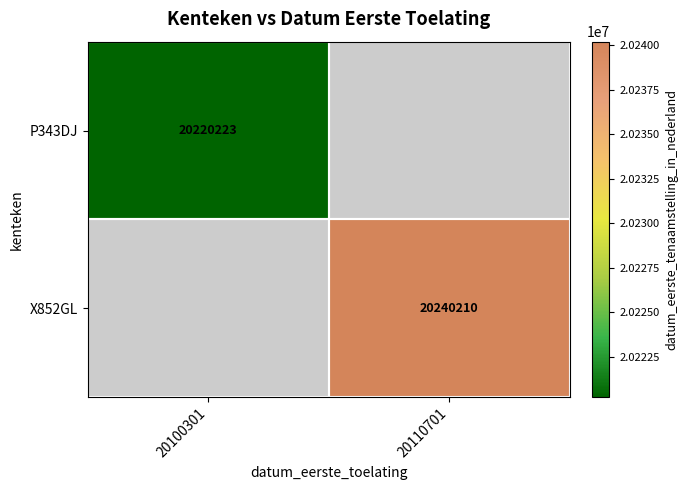

True or false: P343DJ has a value of 10063339 at 20100301.

False